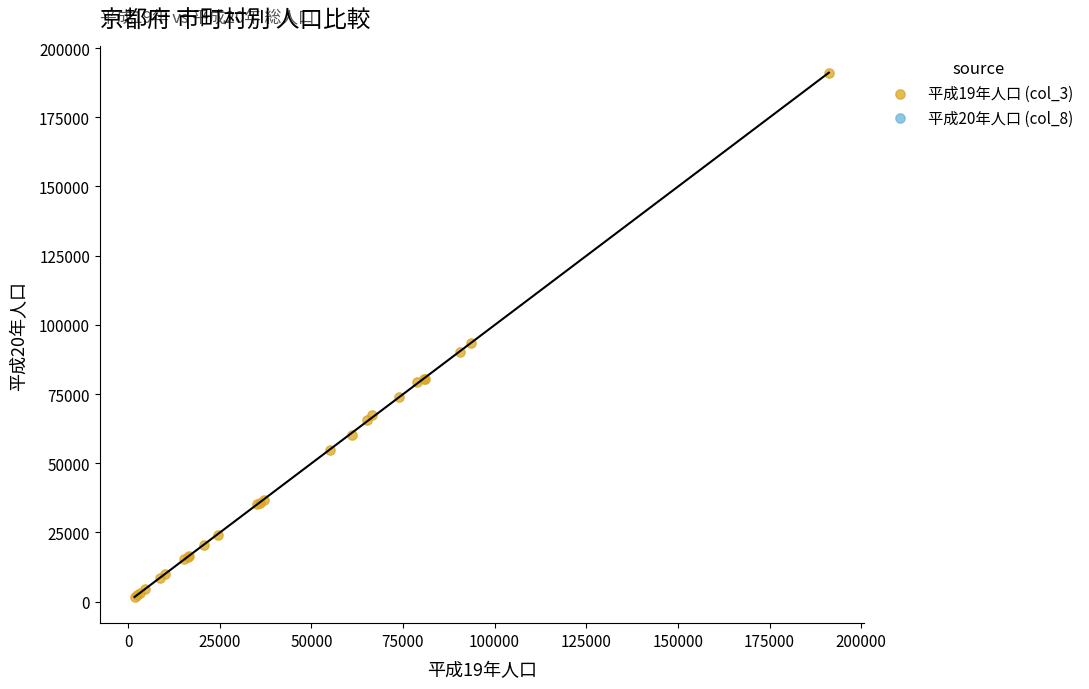

What Y value in the scatter plot is closest to 96351?

93251